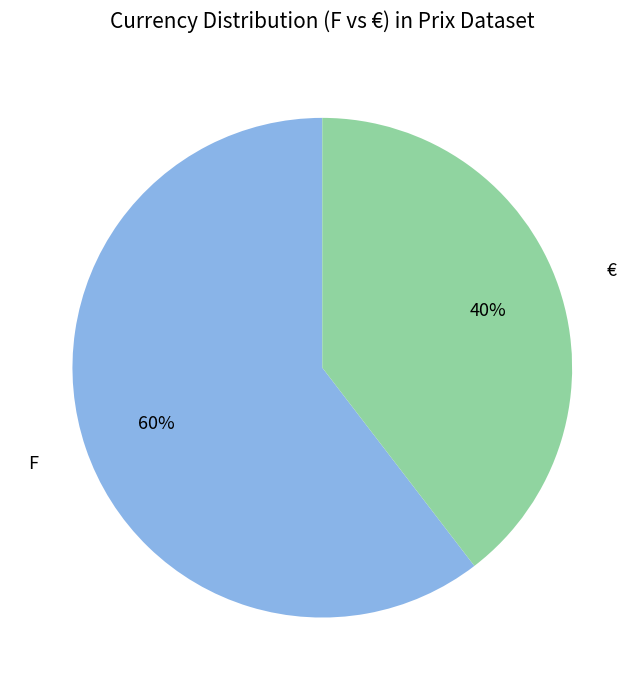

Is it true that F is 46% of the pie?

False